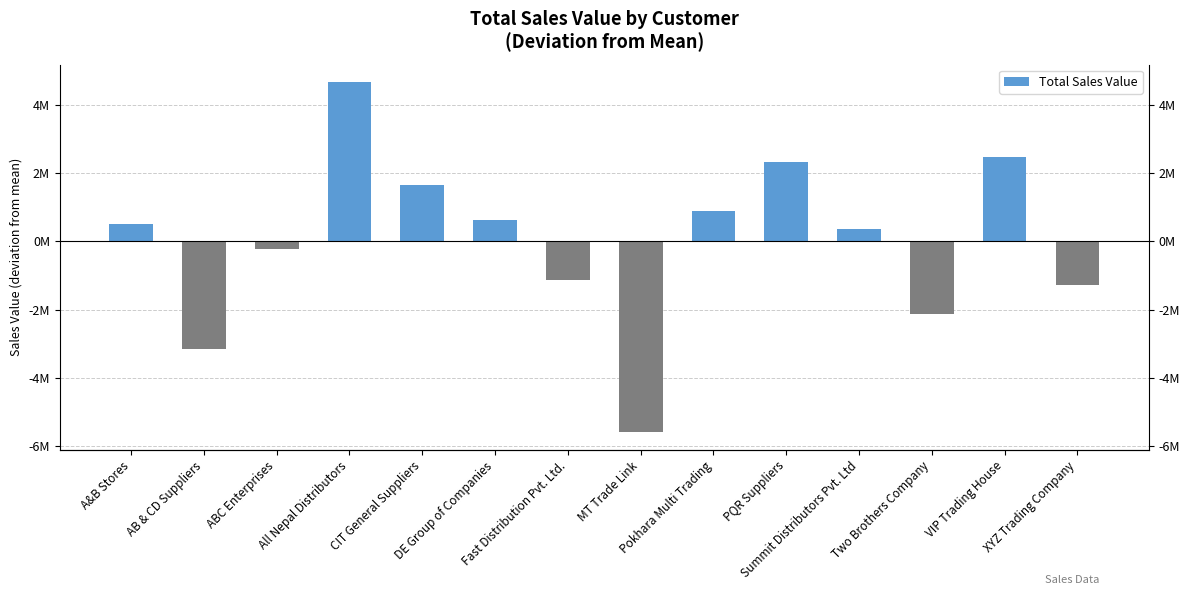

Is it true that the value at VIP Trading House is 2463250?

True